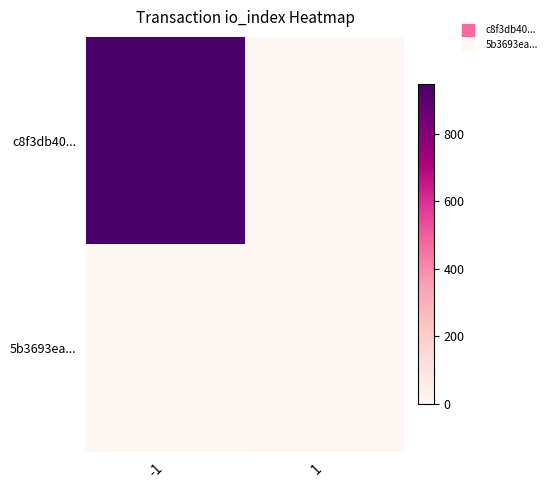

Count the number of categories in the chart.

2